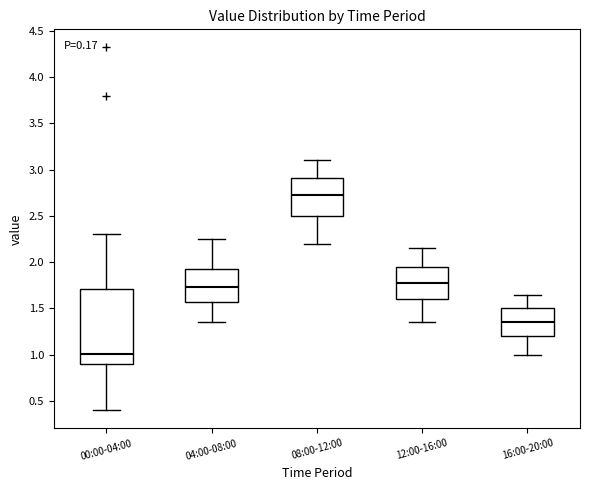

Which box's median line is the highest?

08:00-12:00